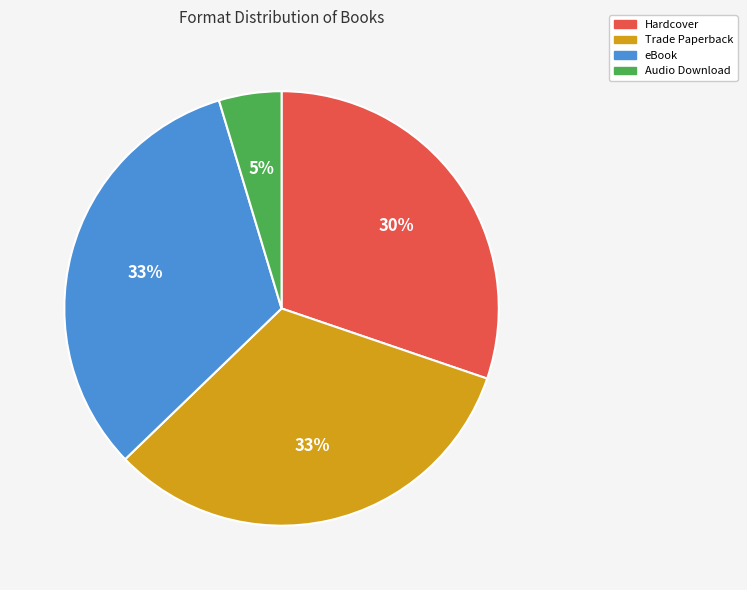

To the nearest percent, what is the difference between the largest and smallest slice percentages?

28%